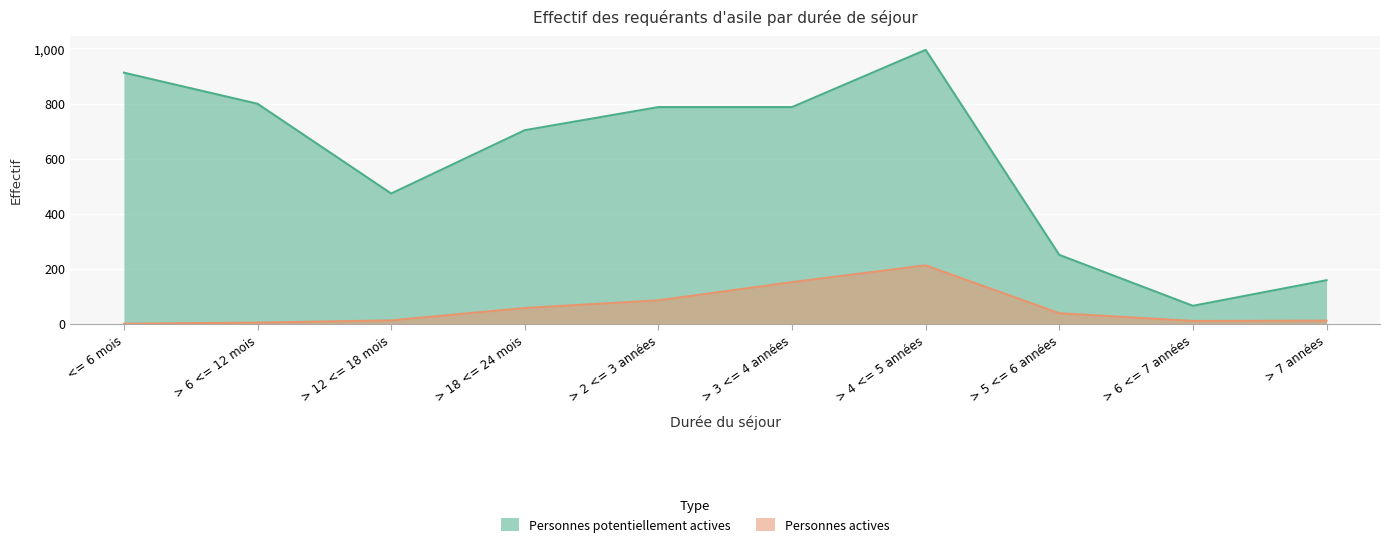

Reading right to left, what are all the values shown in this chart?

Personnes potentiellement actives: 158	65	250	995	787	787	703	473	799	912
Personnes actives: 11	10	38	212	151	85	57	12	4	0